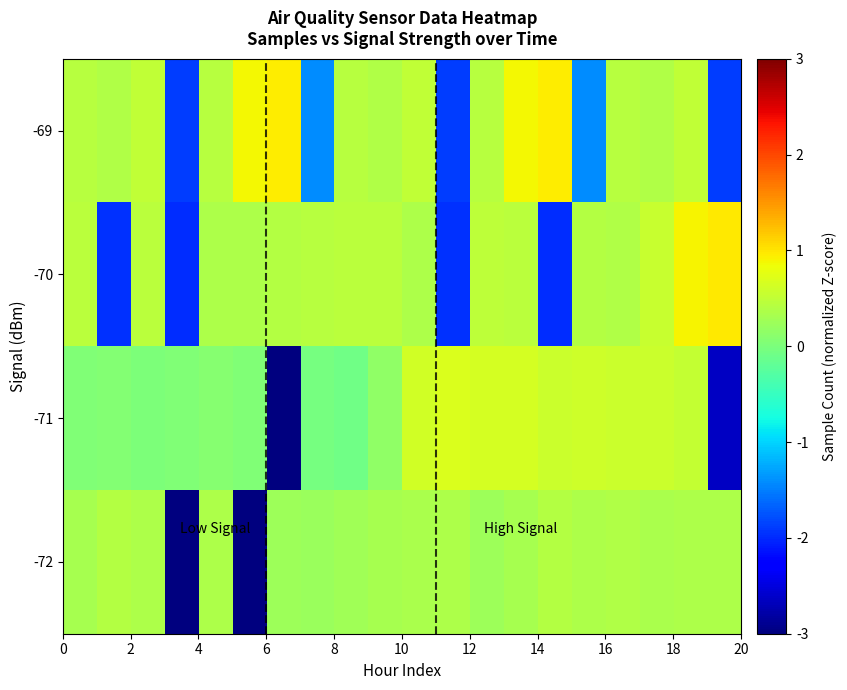

List the series in order of their overall mean, lowest first.

-71, -70, -69, -72